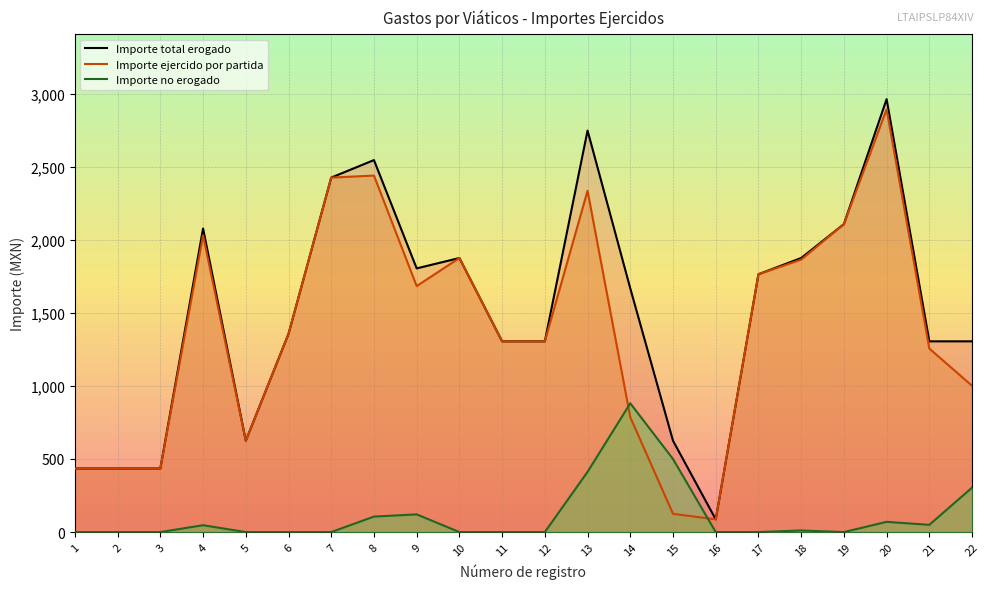

True or false: Importe total erogado and Importe no erogado intersect in this chart.

False